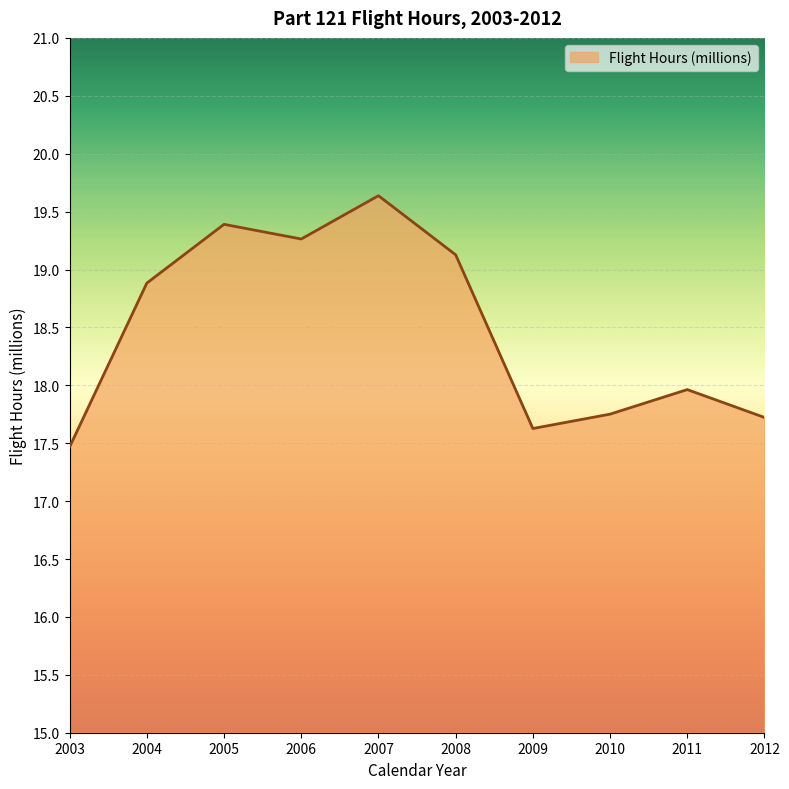

What is the average value?

18.5